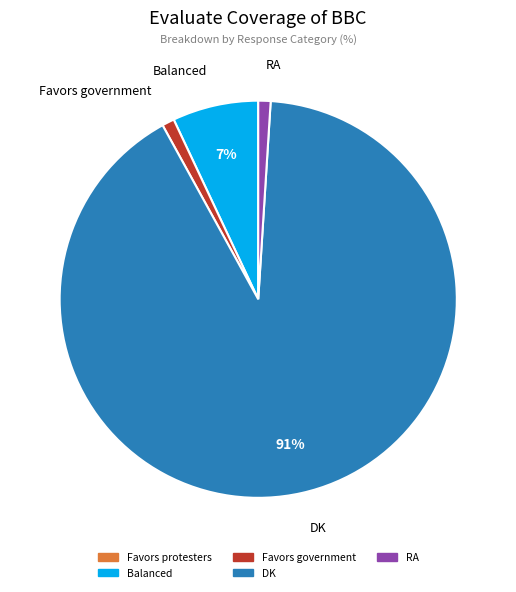

To the nearest percent, what is the average slice percentage?

20%